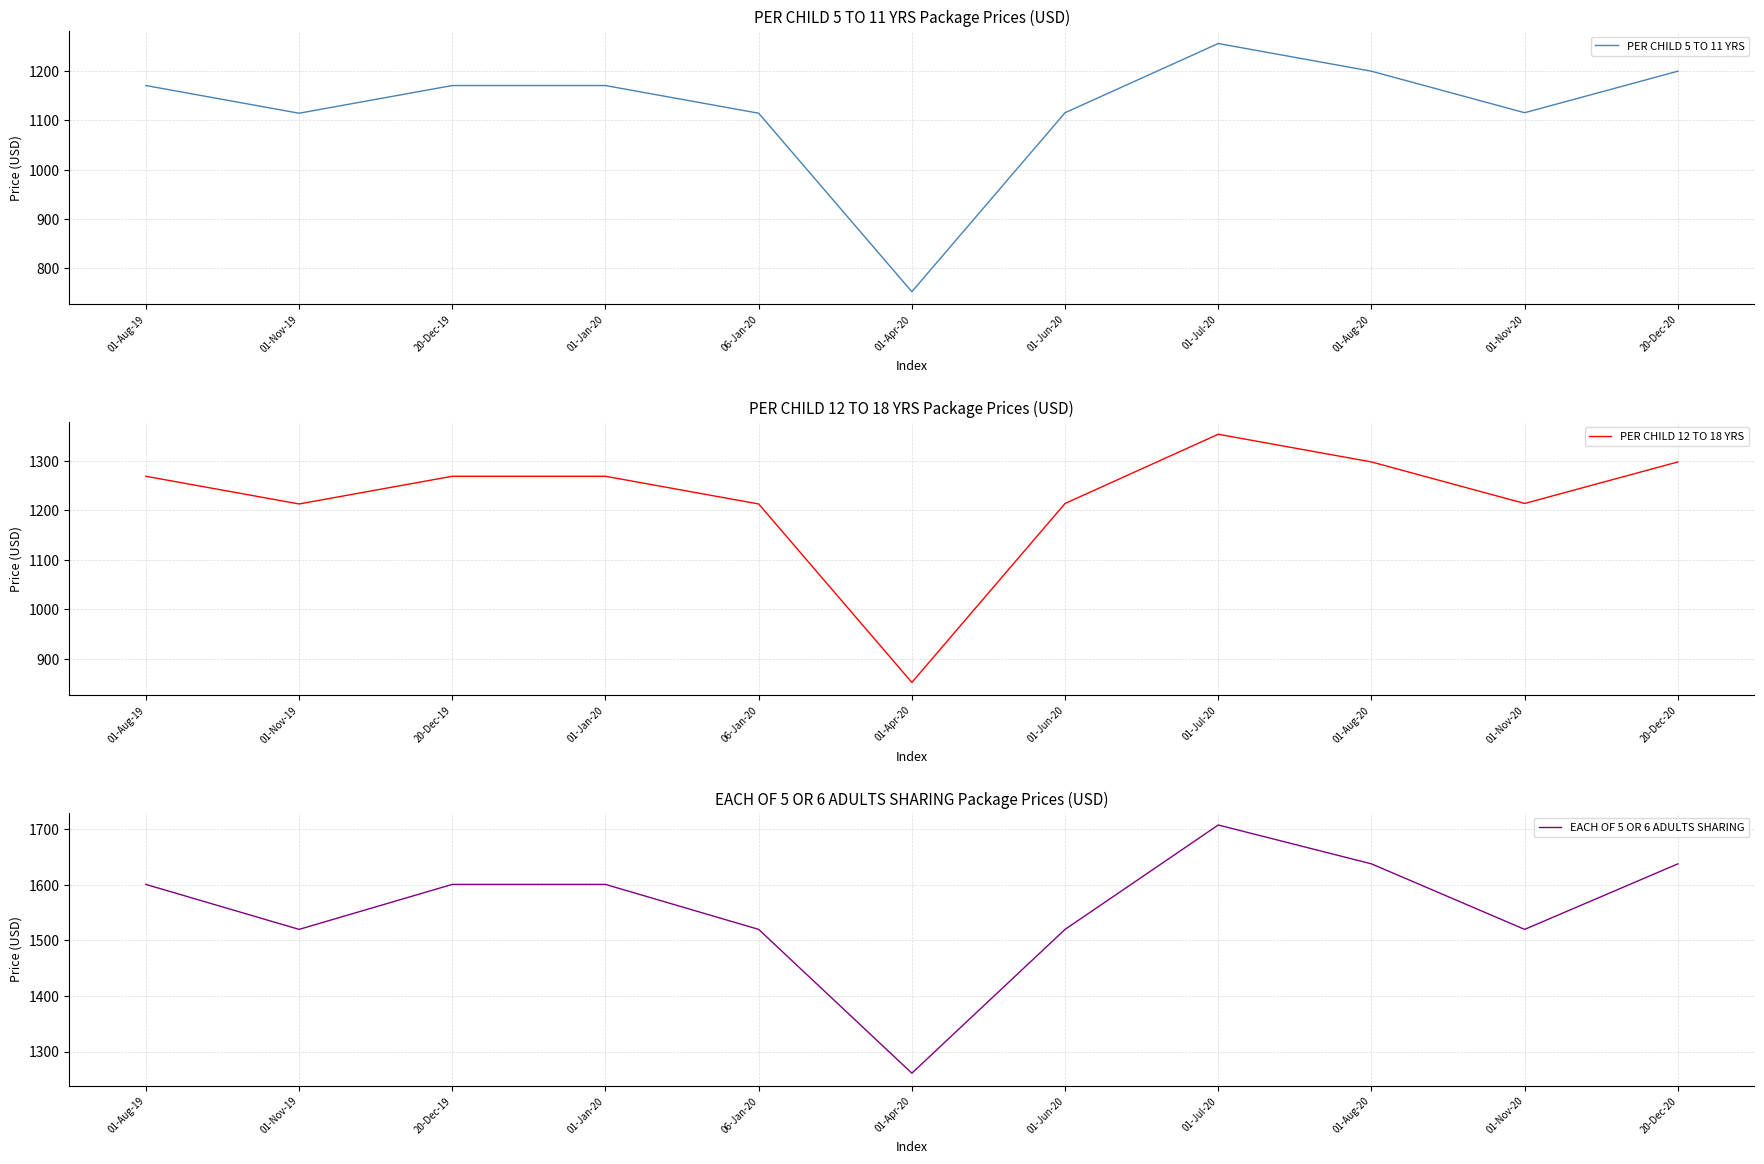

Rank the series by their average value, from highest to lowest.

EACH OF 5 OR 6 ADULTS SHARING, PER CHILD 12 TO 18 YRS, PER CHILD 5 TO 11 YRS